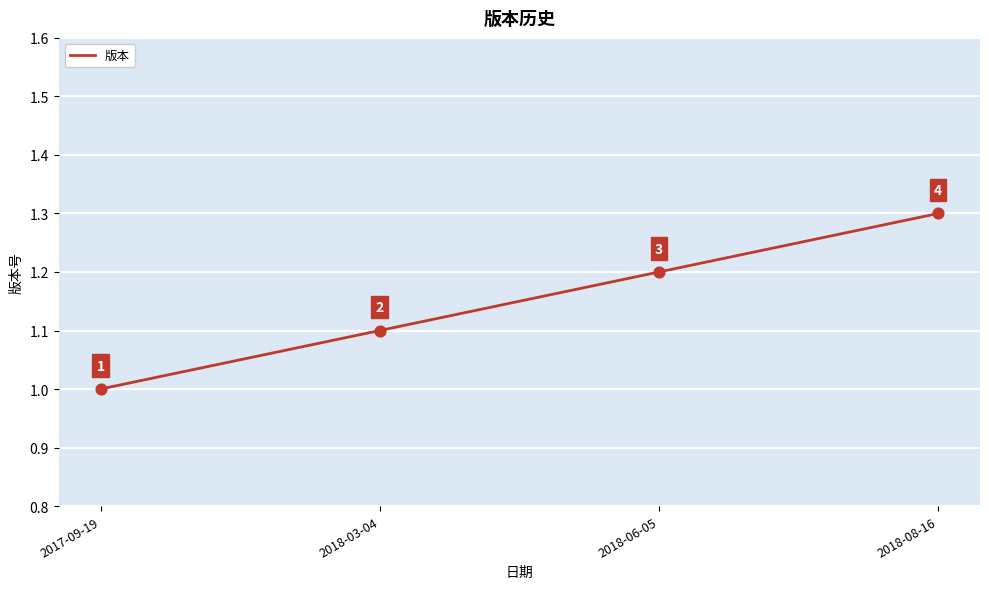

Approximately how many times larger is the value at 2017-09-19 compared to 2018-03-04?

0.9